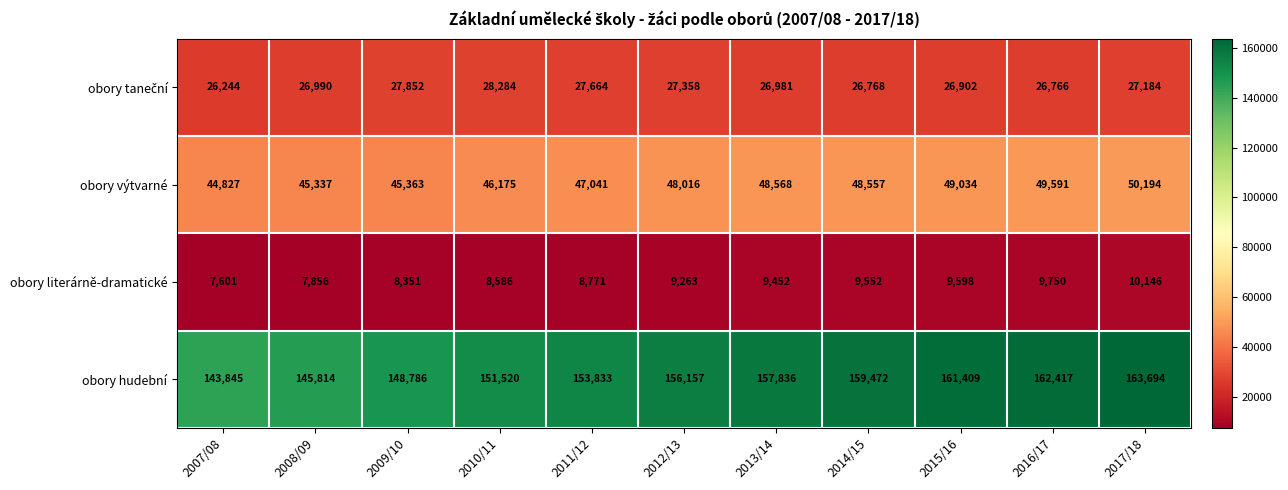

What is the difference between the second highest and minimum values in the obory výtvarné series?

4764